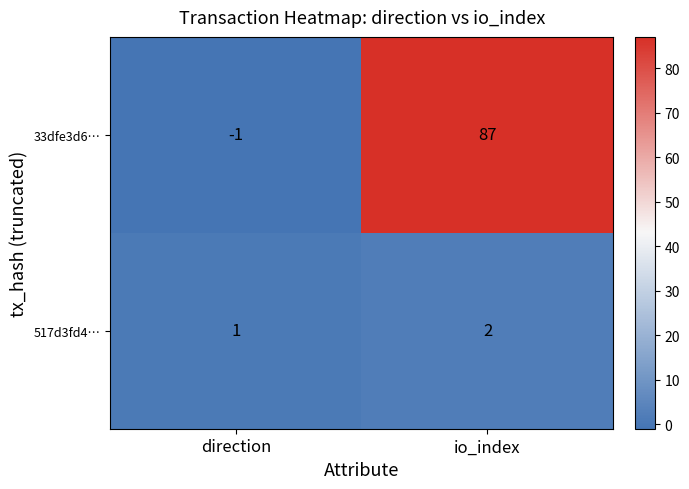

Reading right to left, extract all data points from this chart.

33dfe3d6…: io_index=87	direction=-1
517d3fd4…: io_index=2	direction=1